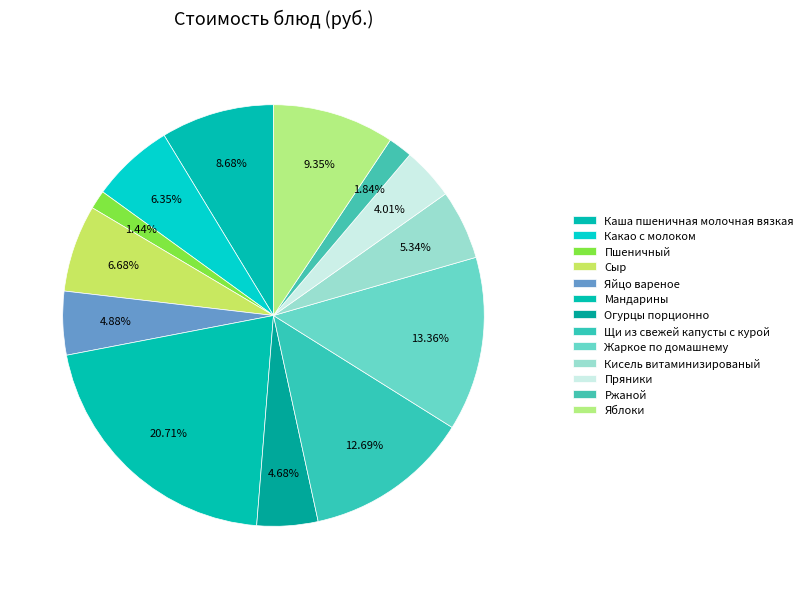

Count the number of slices in the pie.

13